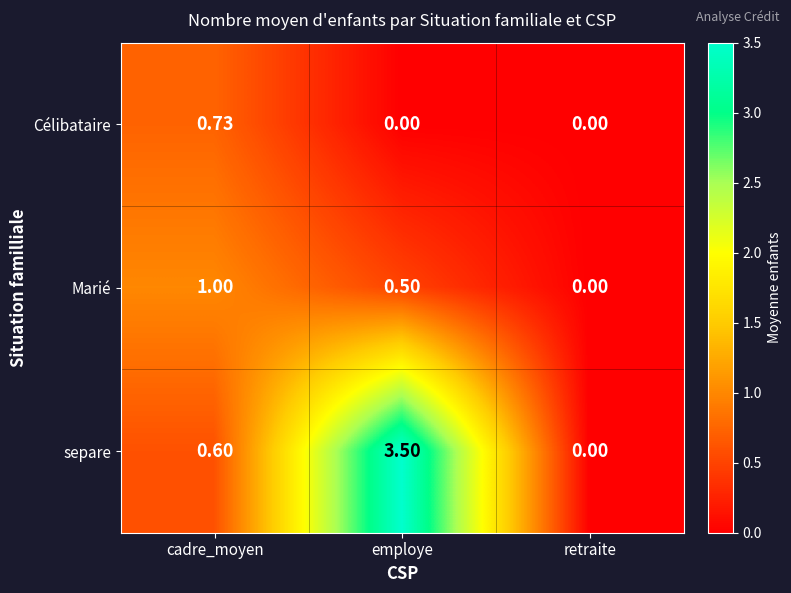

List the series in order of their overall mean, highest first.

separe, Marié, Célibataire